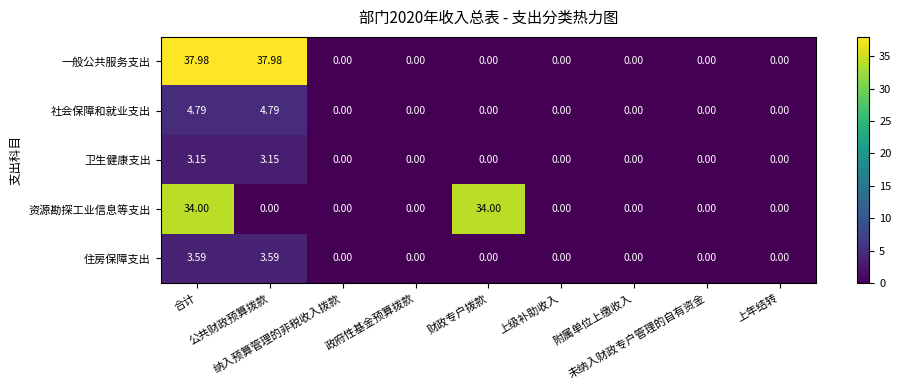

Which series has the widest spread of values?

一般公共服务支出